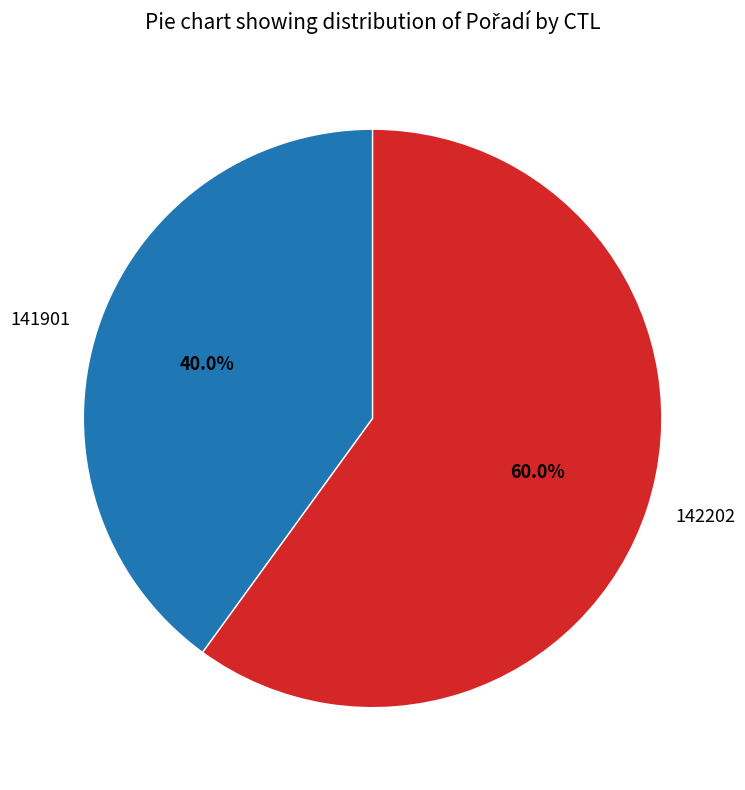

Which slice is the smallest?

141901